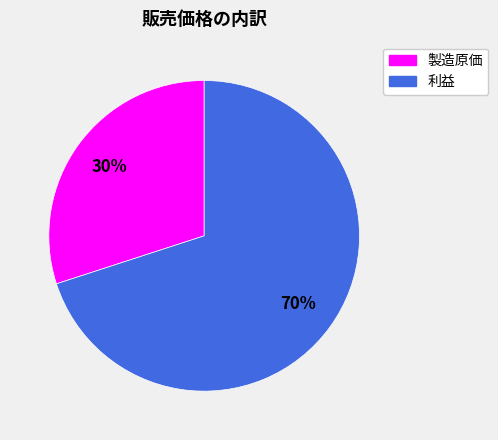

To the nearest percent, what percentage of the pie is 利益?

70%